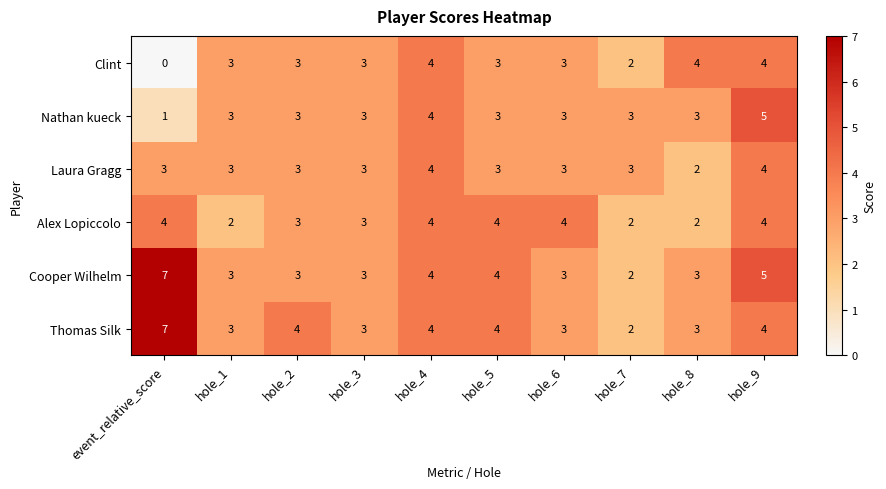

Is the value of Clint at hole_2 greater than the value of Nathan kueck at hole_9?

No